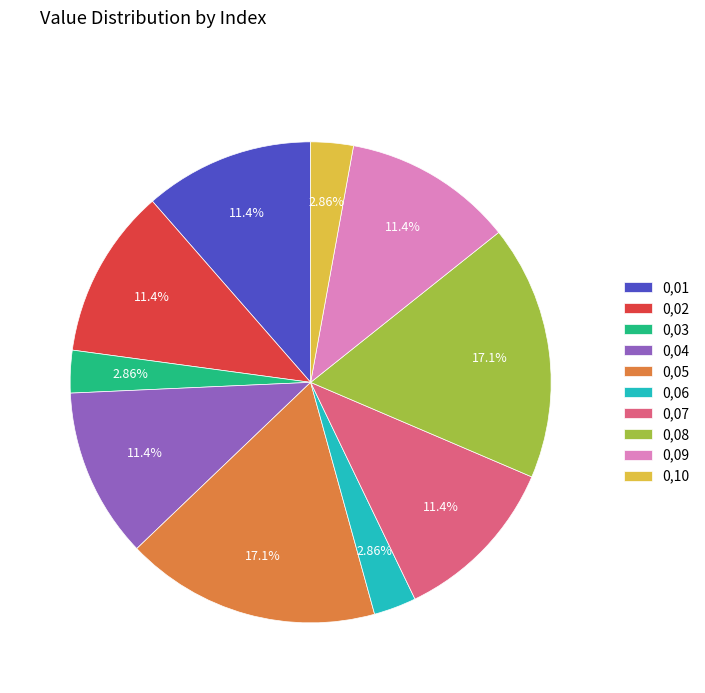

Is the sum of 0,02 and 0,07 greater than half?

No